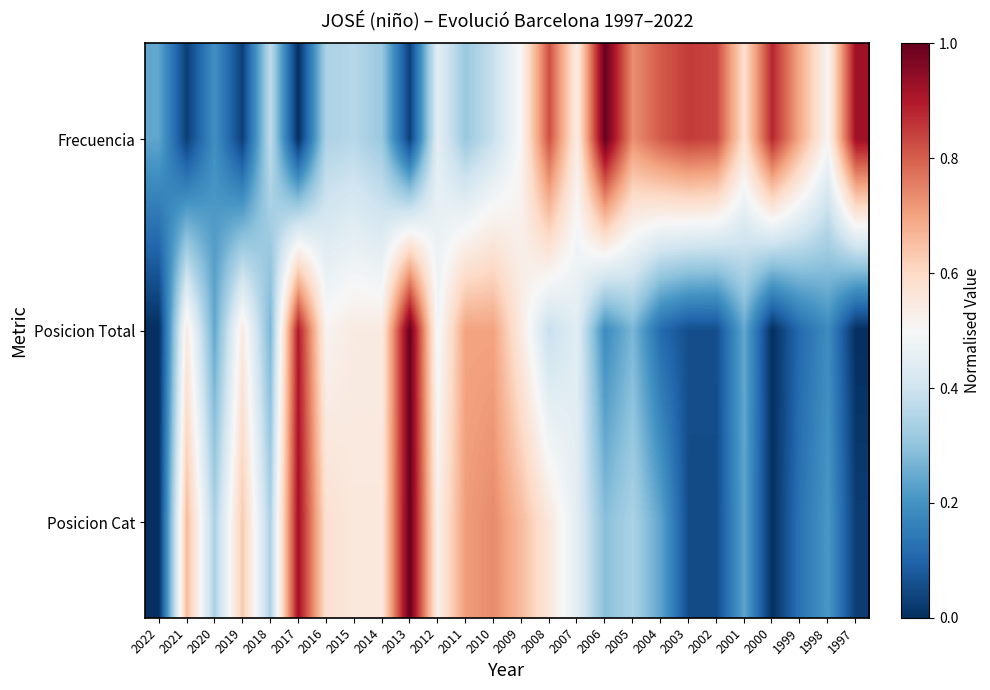

What is the total value across all series at 1997?

1.0